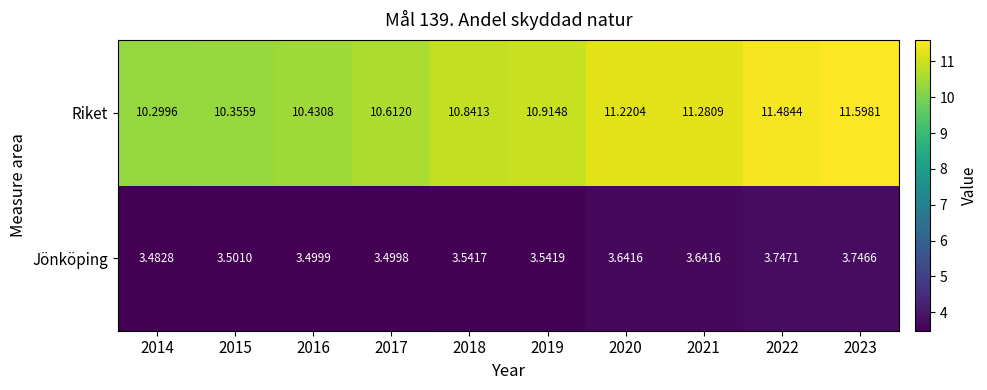

At how many categories does at least one series exceed 4?

10